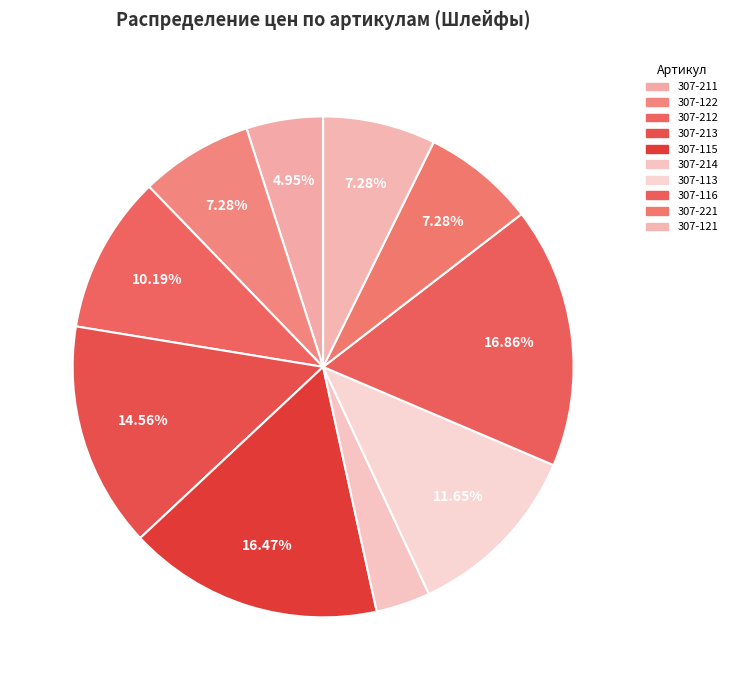

Count the number of slices in the pie.

10